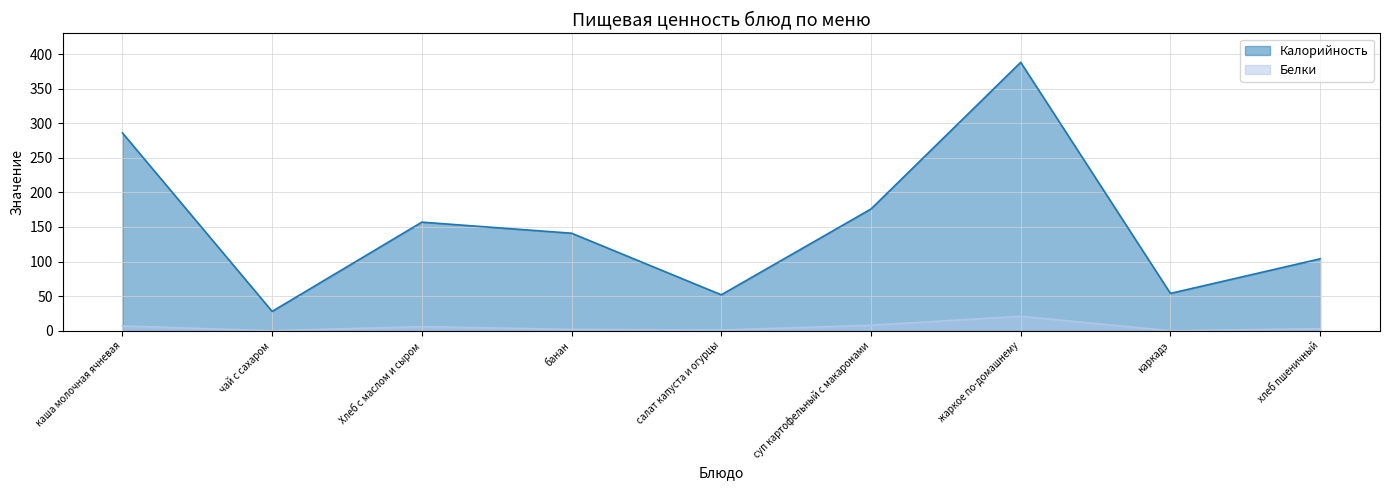

What is the approximate value of Калорийность at жаркое по-домашнему, to the nearest 5?

390